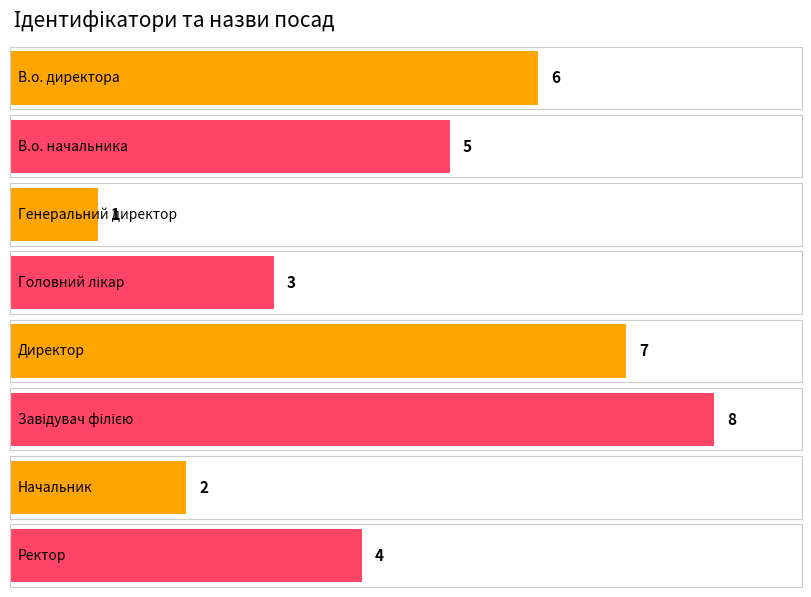

Reading left to right, extract all data points from this chart.

В.о. директора=6	В.о. начальника=5	Генеральний директор=1	Головний лікар=3	Директор=7	Завідувач філією=8	Начальник=2	Ректор=4